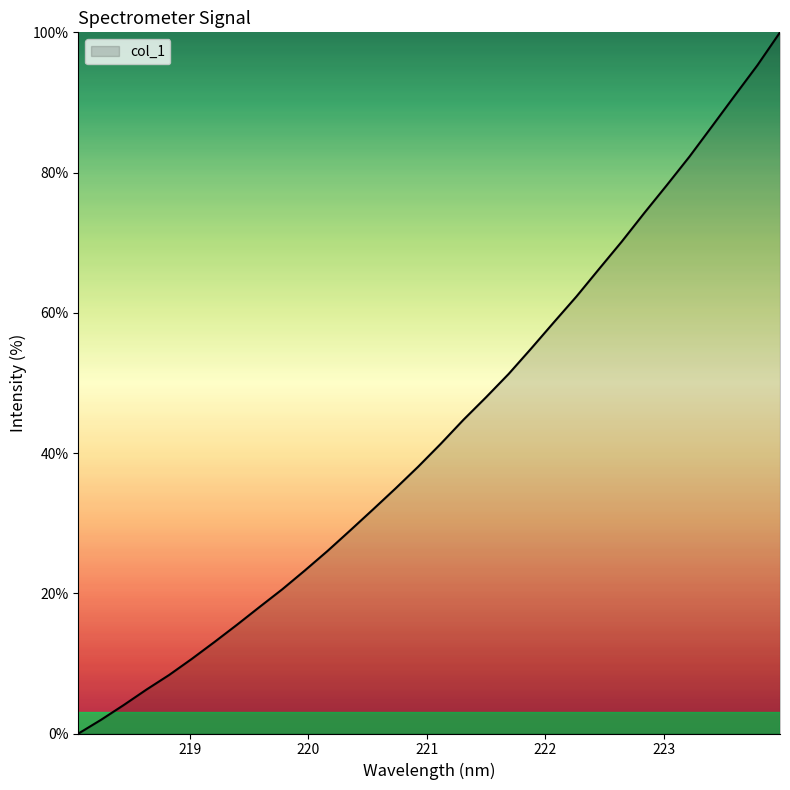

What is the maximum value shown in the chart?

100.0